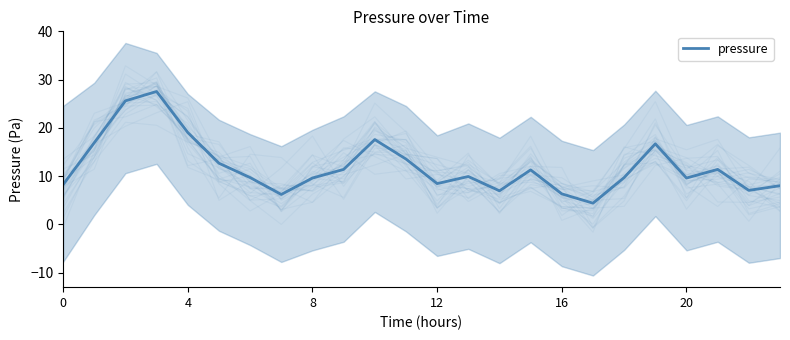

The value at 19 is 16.7. True or false?

True